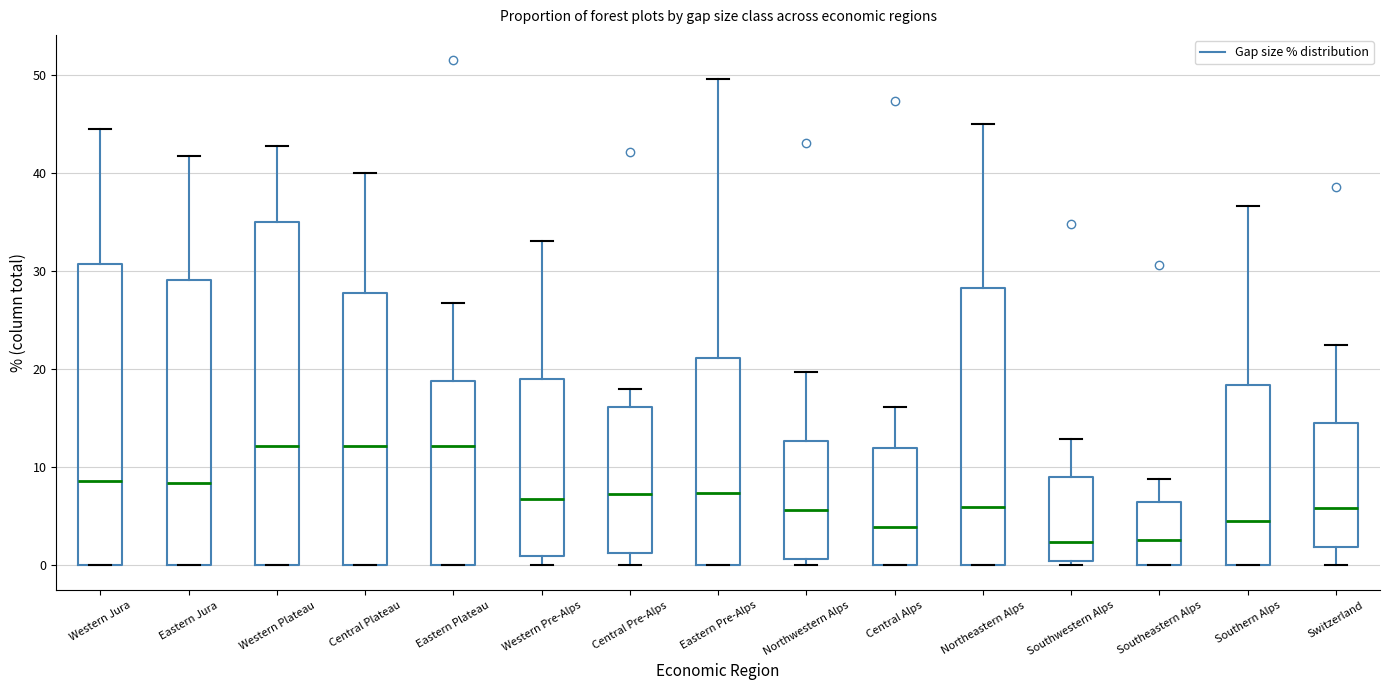

Comparing the boxes themselves (not the whiskers), which one is the tallest?

Western Plateau